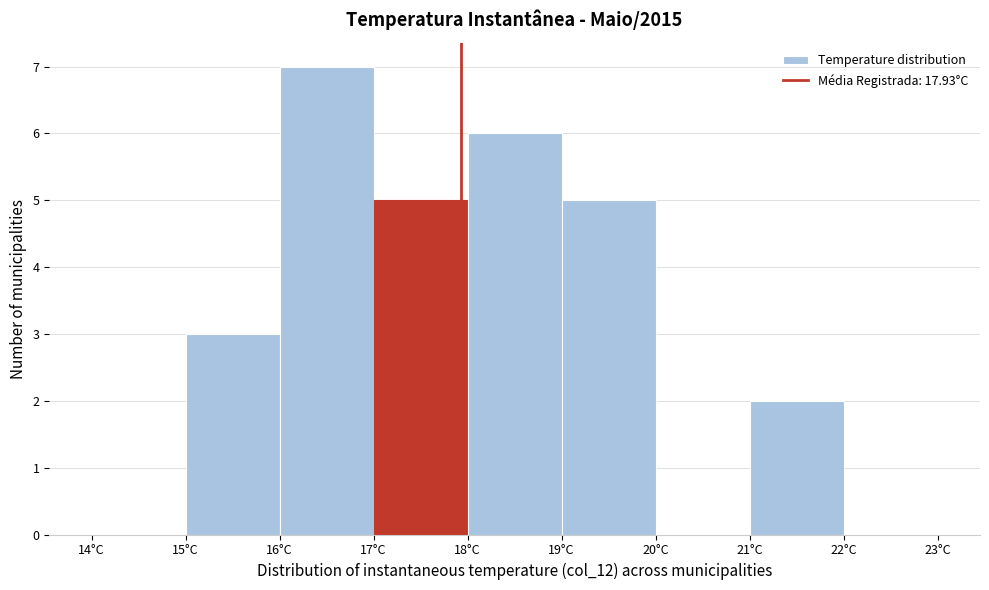

Over which range of the x-axis is the bar tallest?

16 to 17